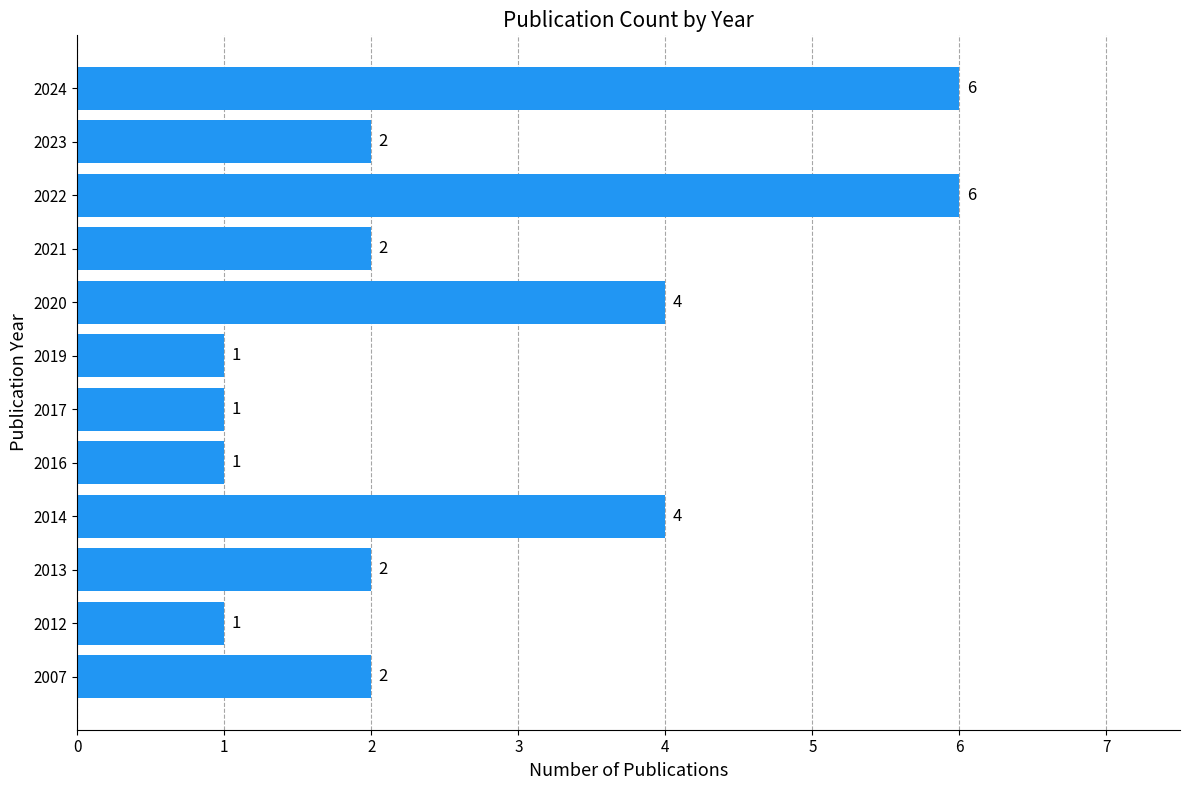

How many values are between 1 and 4?

10